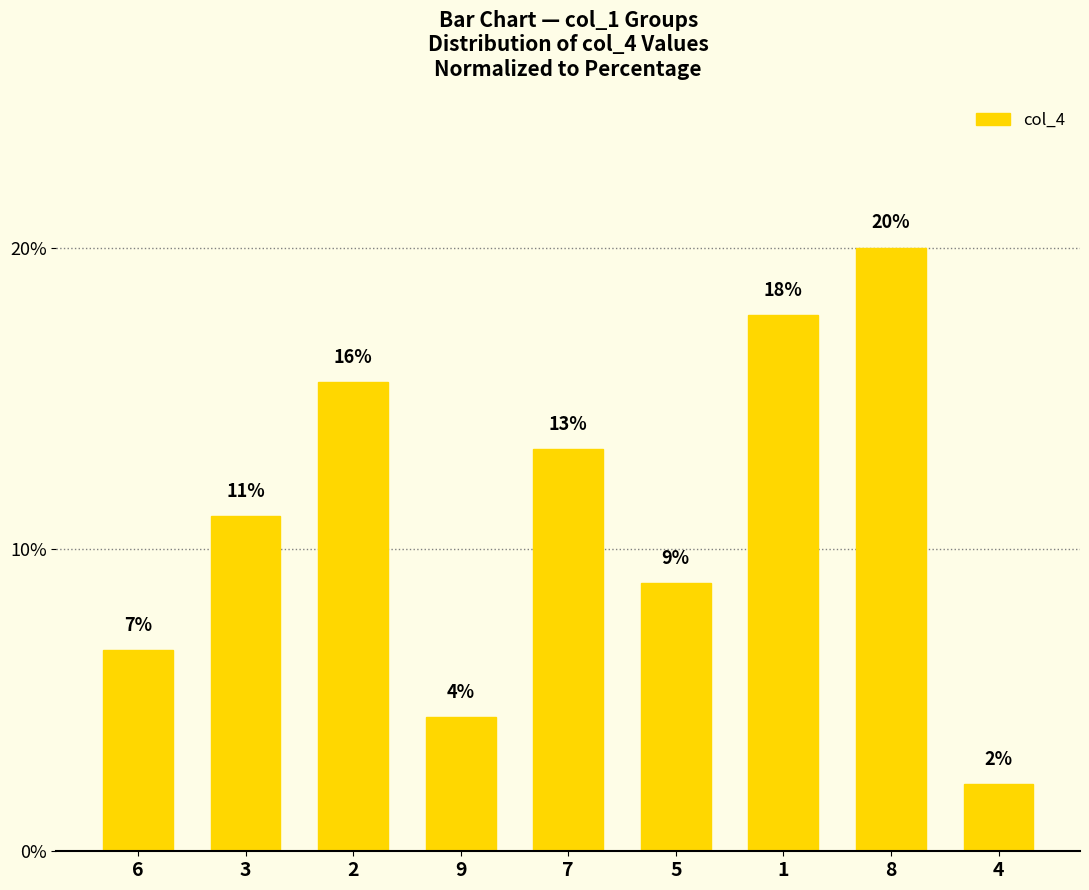

Which label corresponds to the smallest value in the chart?

4